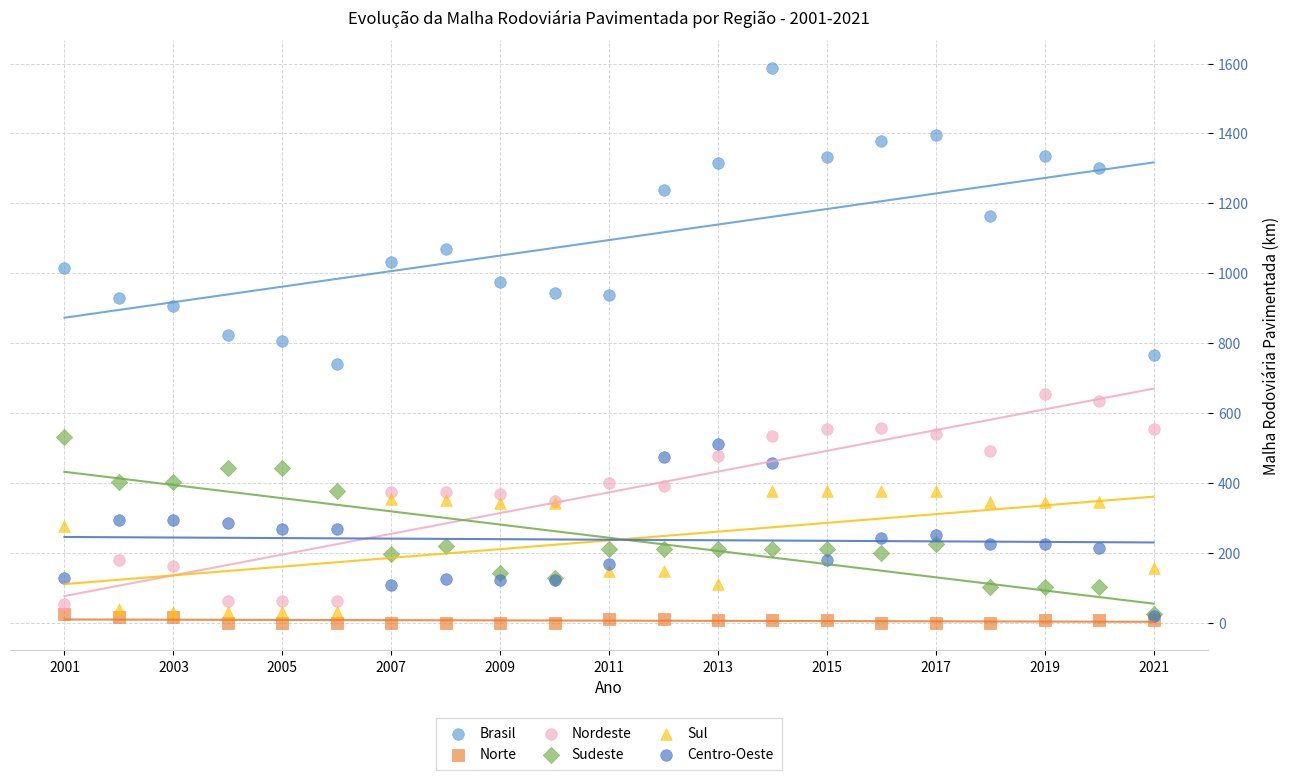

Which series reaches the maximum Y coordinate?

Brasil